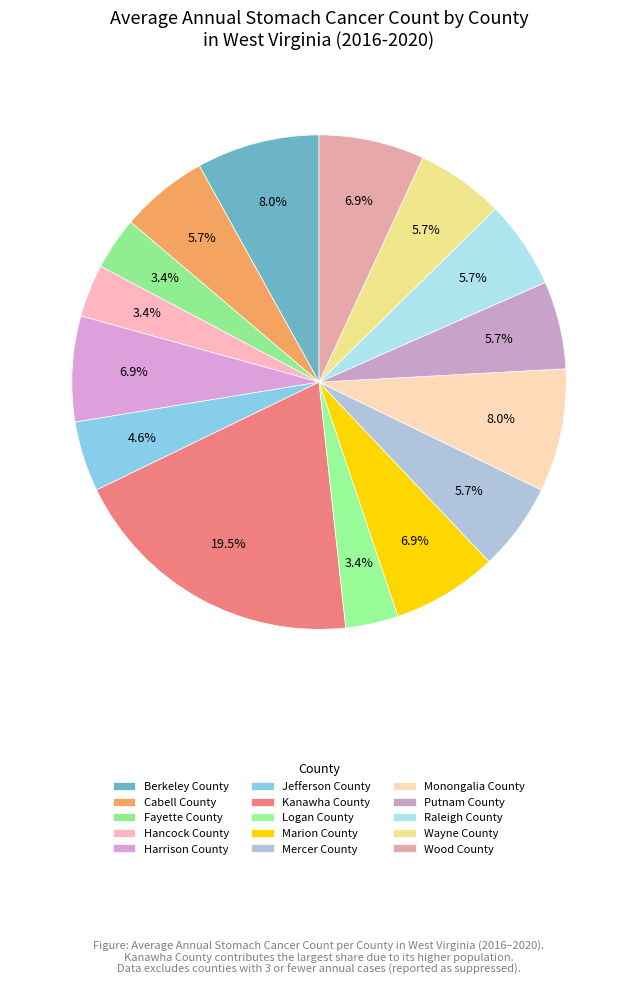

How many slices are in this pie chart?

15